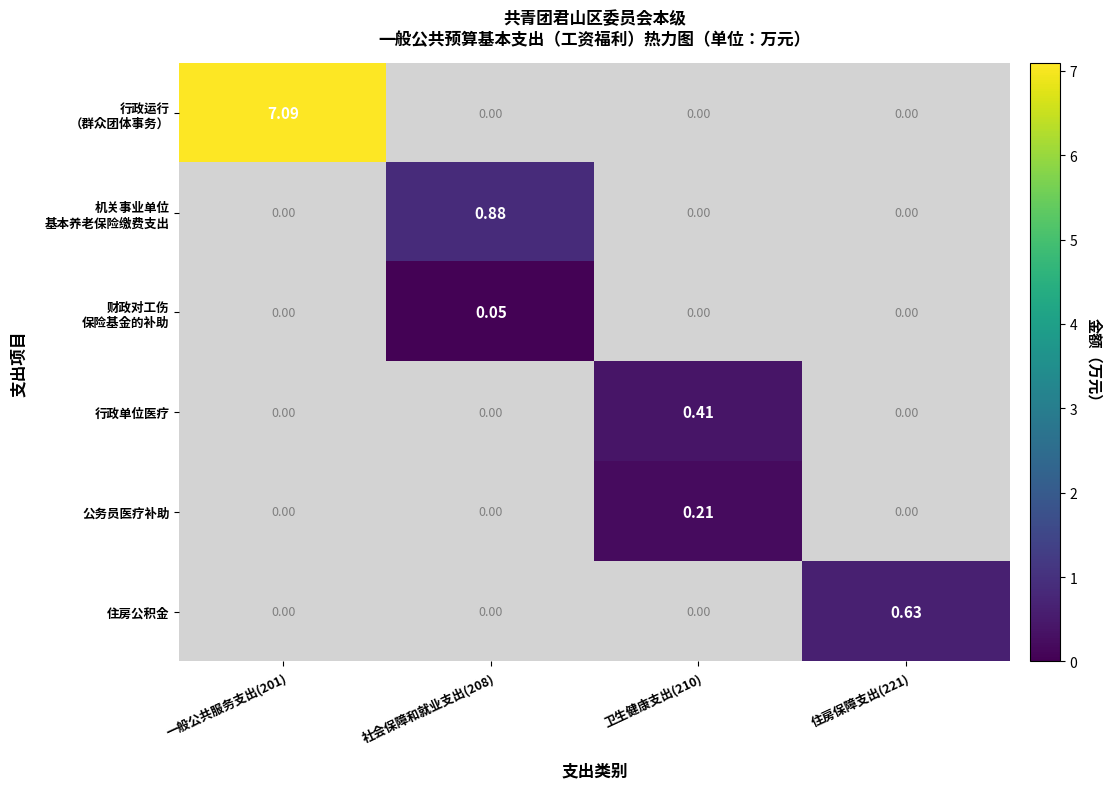

How many distinct data groups are displayed?

6